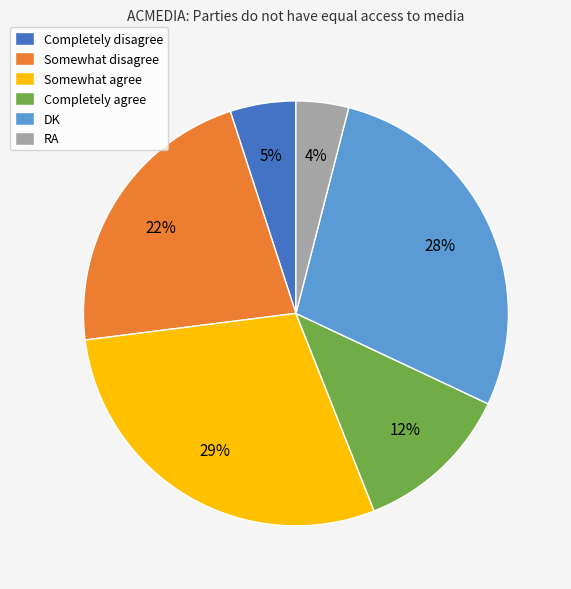

Do RA and Somewhat agree together represent more than half of the pie?

No